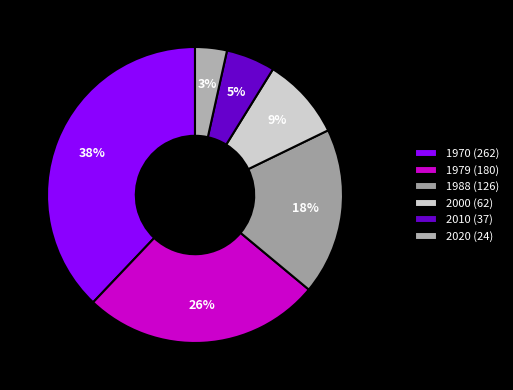

Does any single category account for the majority?

No